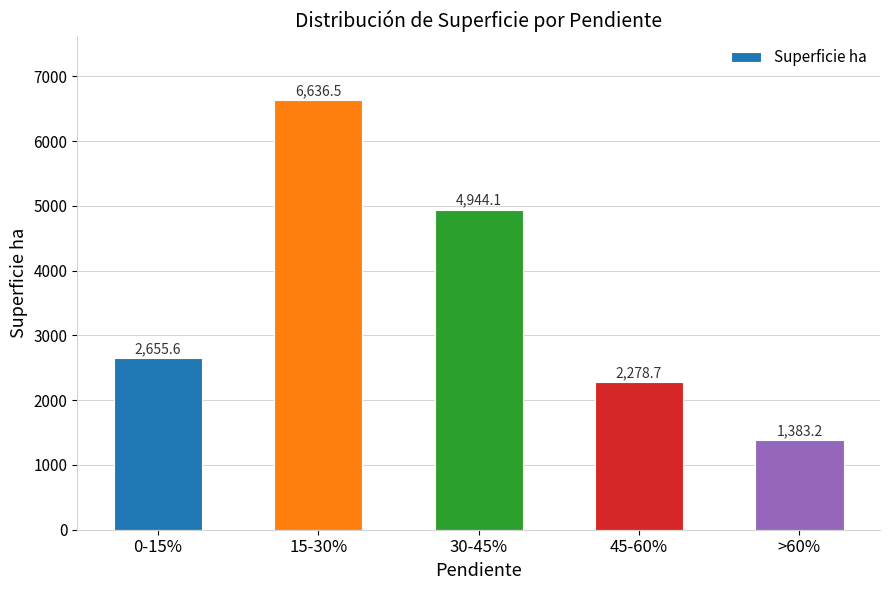

The chart shows a value of 1383.2 at >60%. True or false?

True